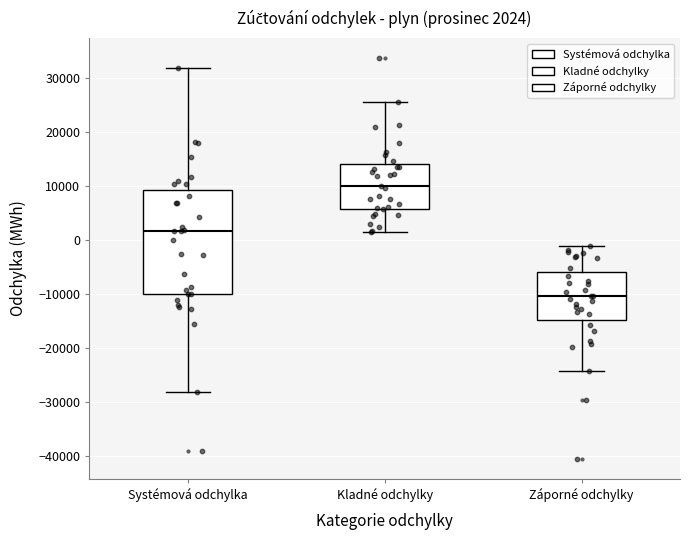

Comparing the boxes themselves (not the whiskers), which one is the tallest?

Systémová odchylka